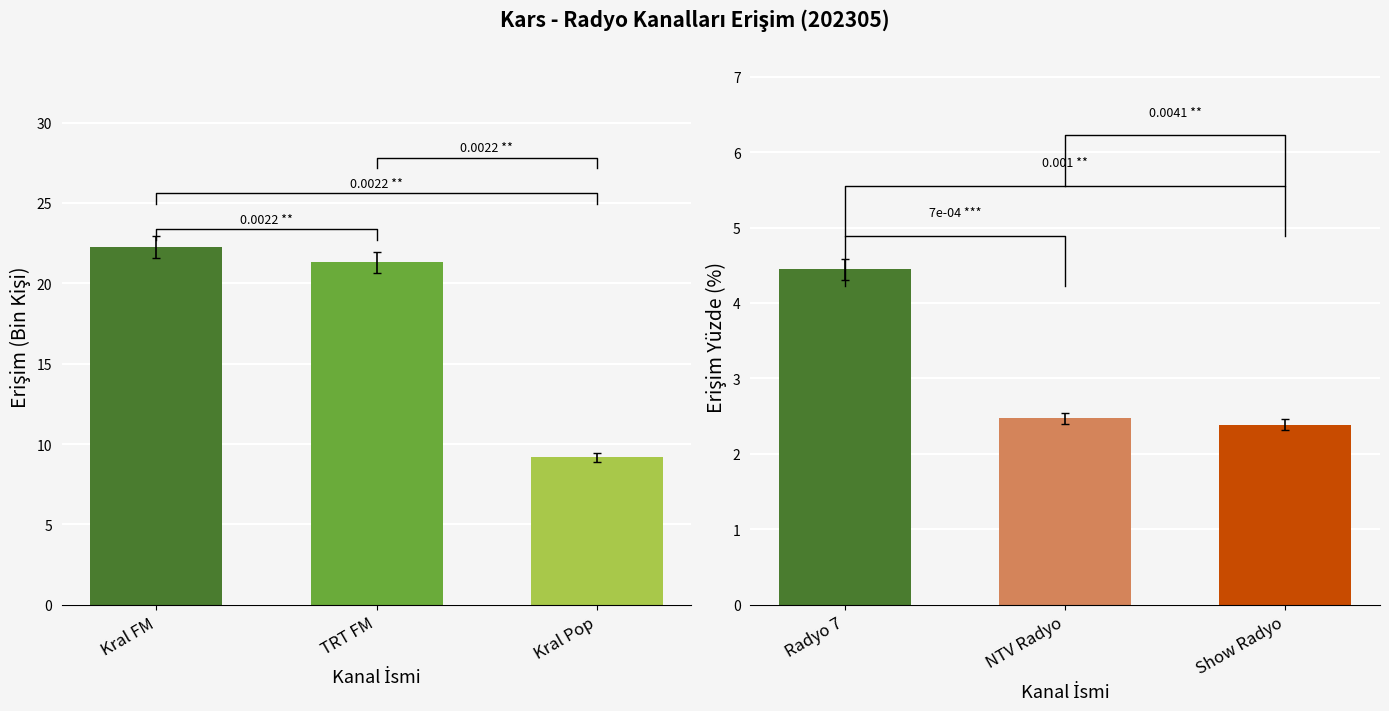

The Erişim Yüzde series shows 1.4 at Radyo 7. True or false?

False